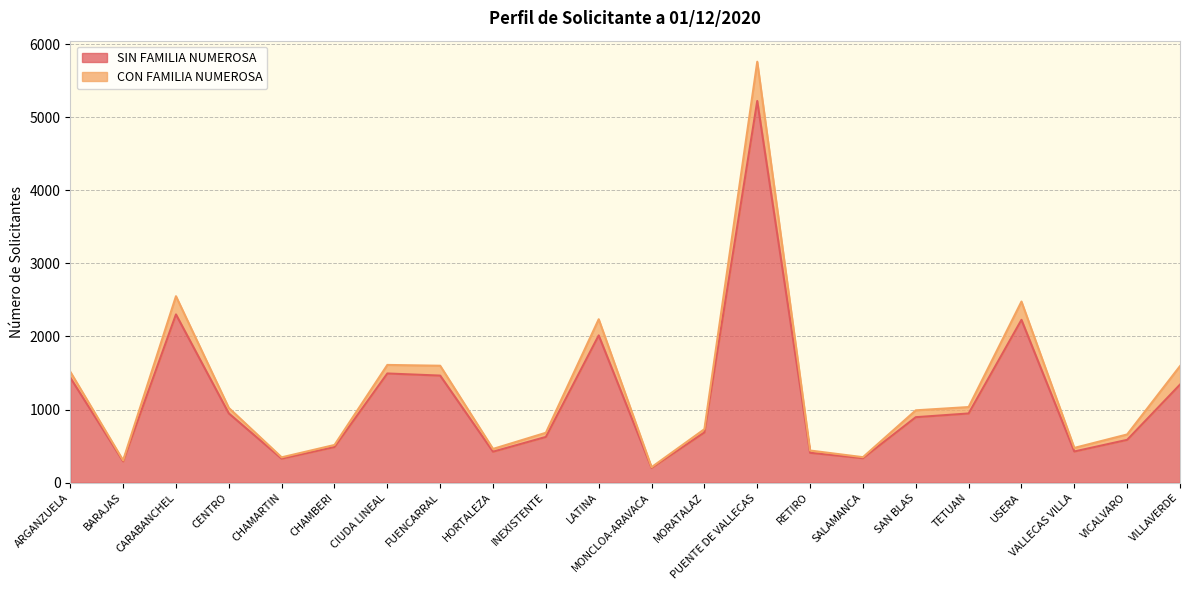

List the labels in order of value, largest first.

PUENTE DE VALLECAS, CARABANCHEL, USERA, LATINA, CIUDA LINEAL, FUENCARRAL, ARGANZUELA, VILLAVERDE, CENTRO, TETUAN, SAN BLAS, MORATALAZ, INEXISTENTE, VICALVARO, CHAMBERI, VALLECAS VILLA, HORTALEZA, RETIRO, SALAMANCA, CHAMARTIN, BARAJAS, MONCLOA-ARAVACA